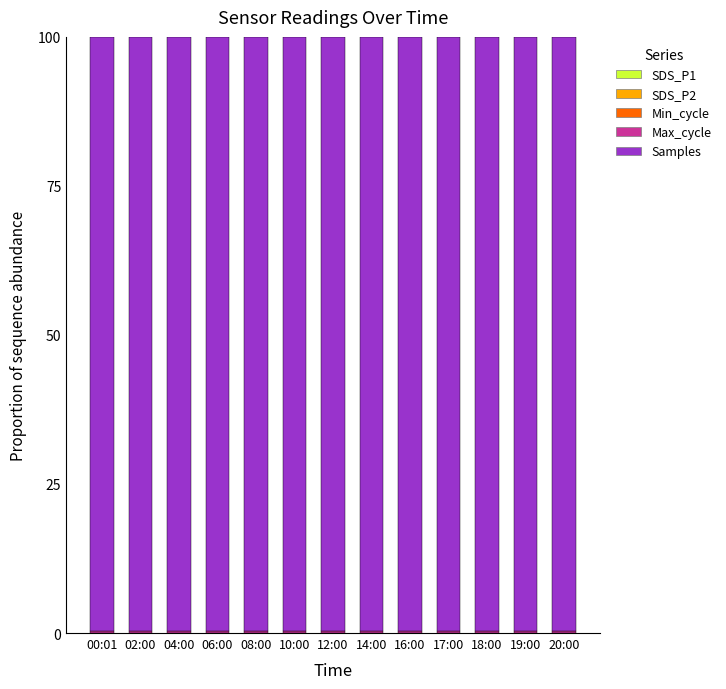

What is the sum of all Max_cycle values?

5.2